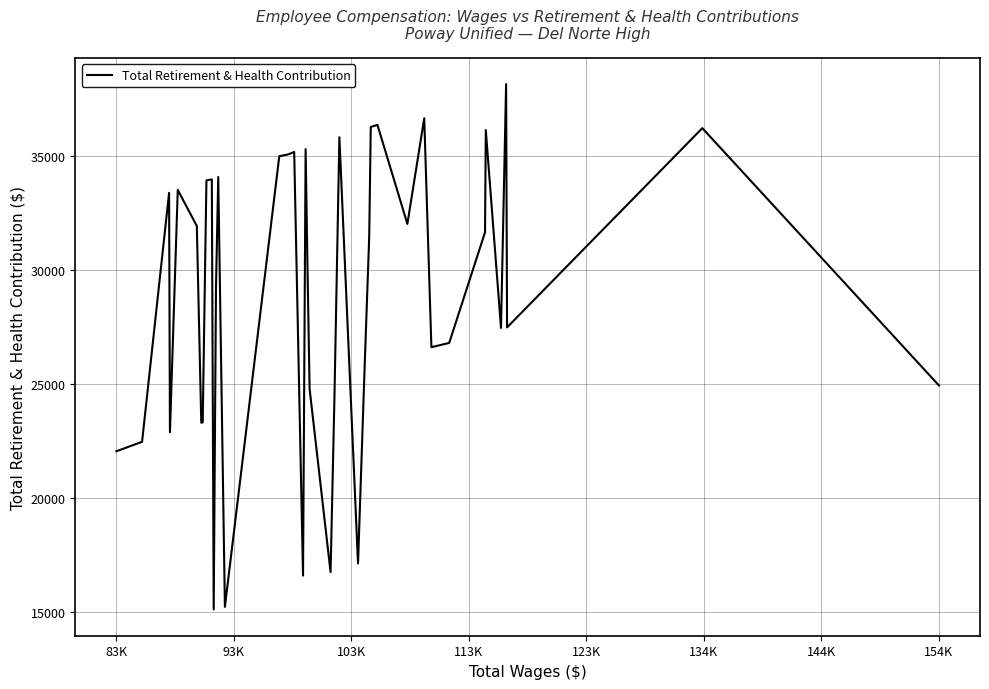

What is the difference between the maximum and minimum values?

23070